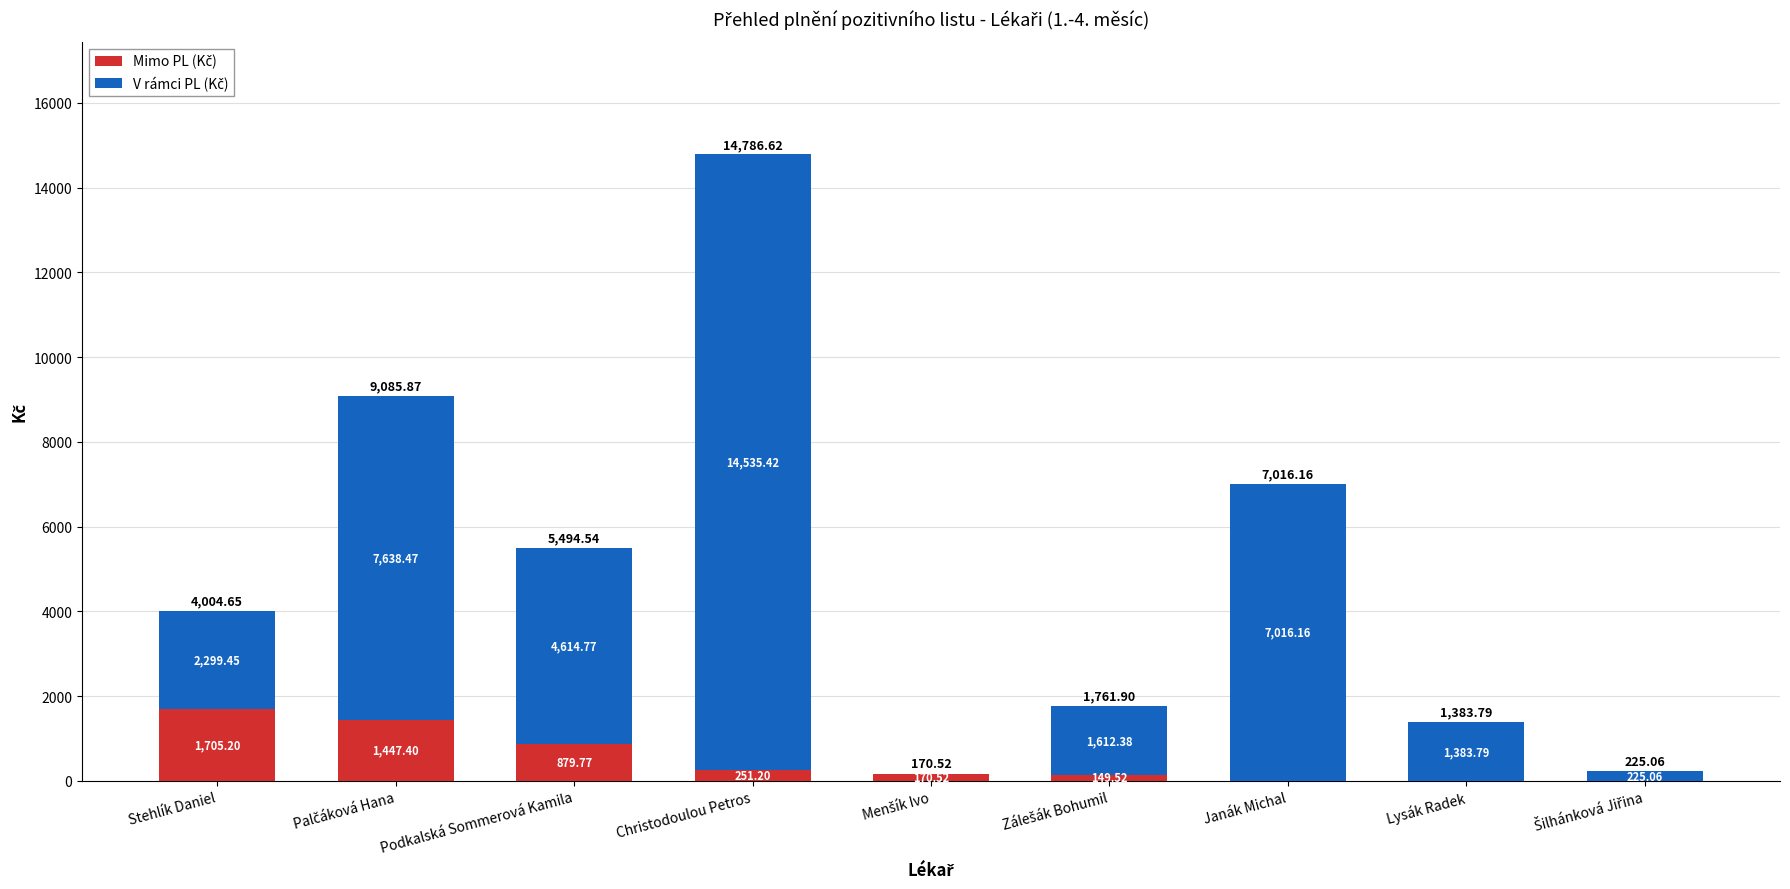

What is the total value across all series at Janák Michal?

7016.2